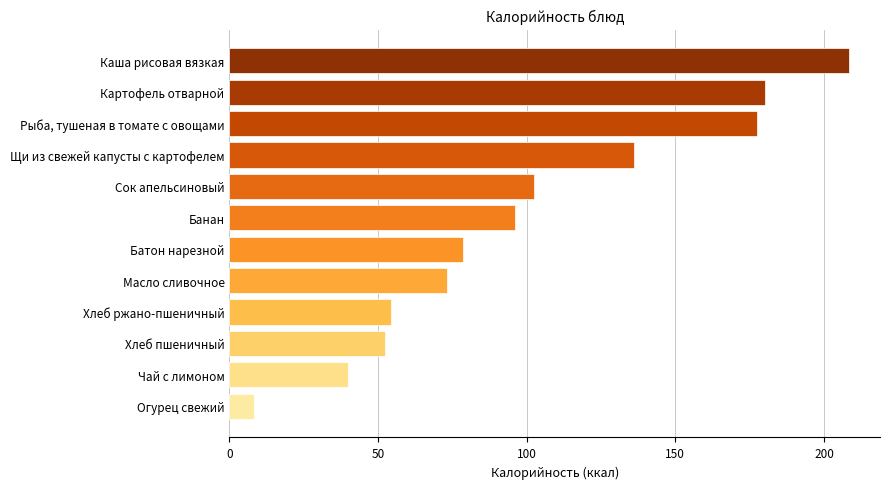

Reading bottom to top, what are all the values shown in this chart?

Огурец свежий=8.4	Чай с лимоном=40.0	Хлеб пшеничный=52.4	Хлеб ржано-пшеничный=54.3	Масло сливочное=73.2	Батон нарезной=78.6	Банан=96.0	Сок апельсиновый=102.5	Щи из свежей капусты с картофелем=136.0	Рыба, тушеная в томате с овощами=177.4	Картофель отварной=180.0	Каша рисовая вязкая=208.4